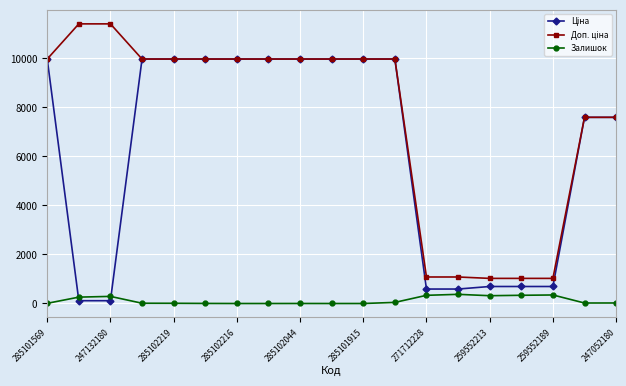

True or false: Залишок has more than 1 points higher than both neighbors.

True